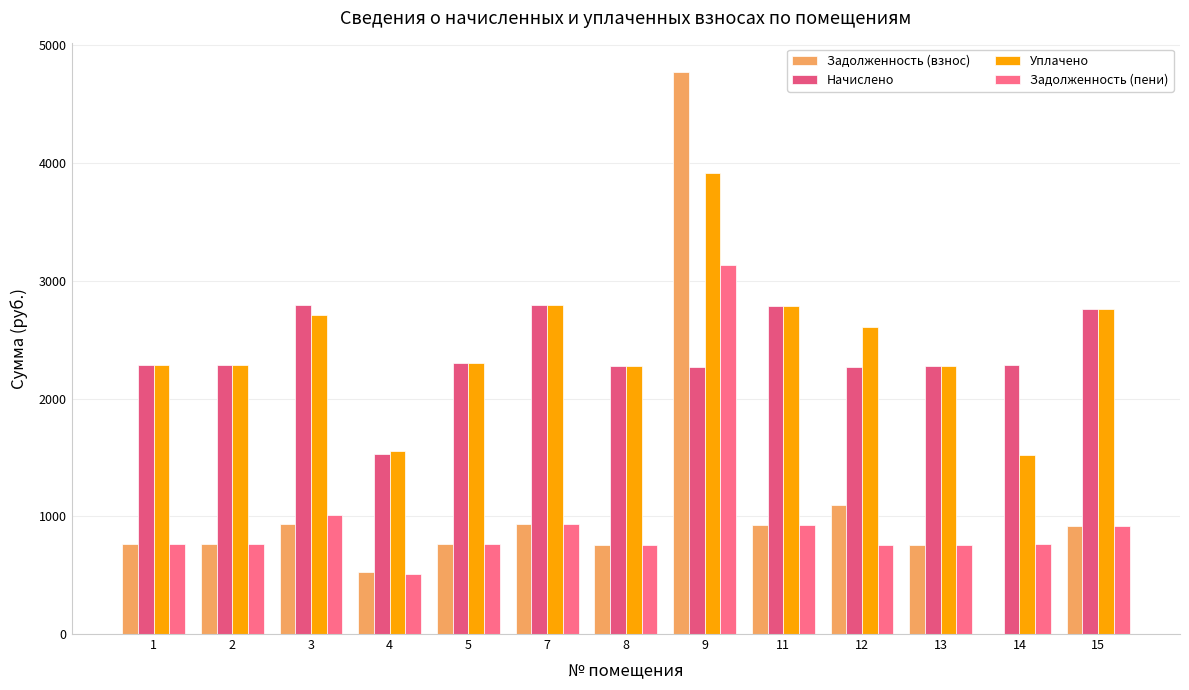

At which category is the sum across all series the highest?

9